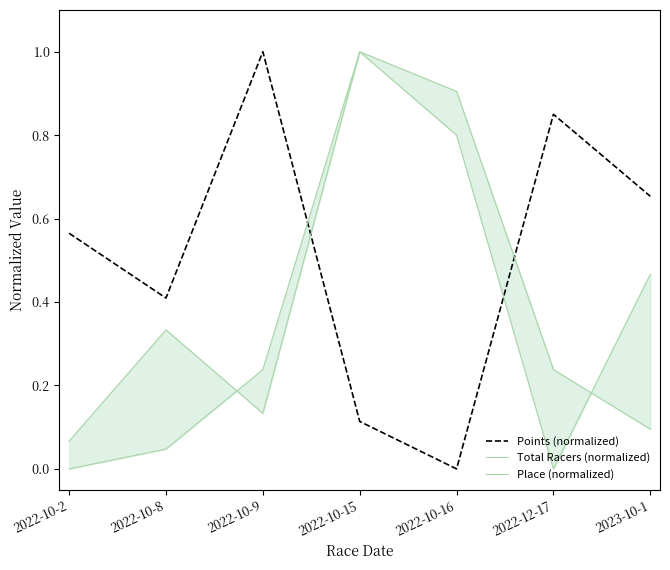

Between which two adjacent categories do Points (normalized) and Total Racers (normalized) first intersect?

2022-10-9 and 2022-10-15